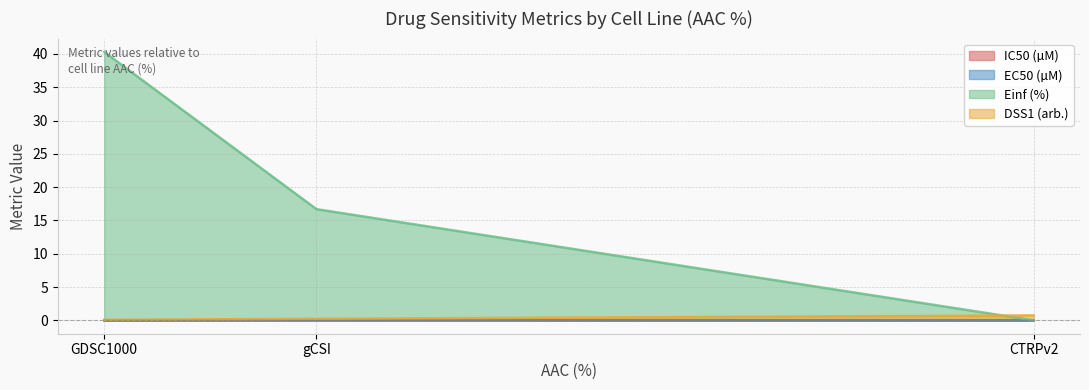

Count the number of categories in the chart.

3